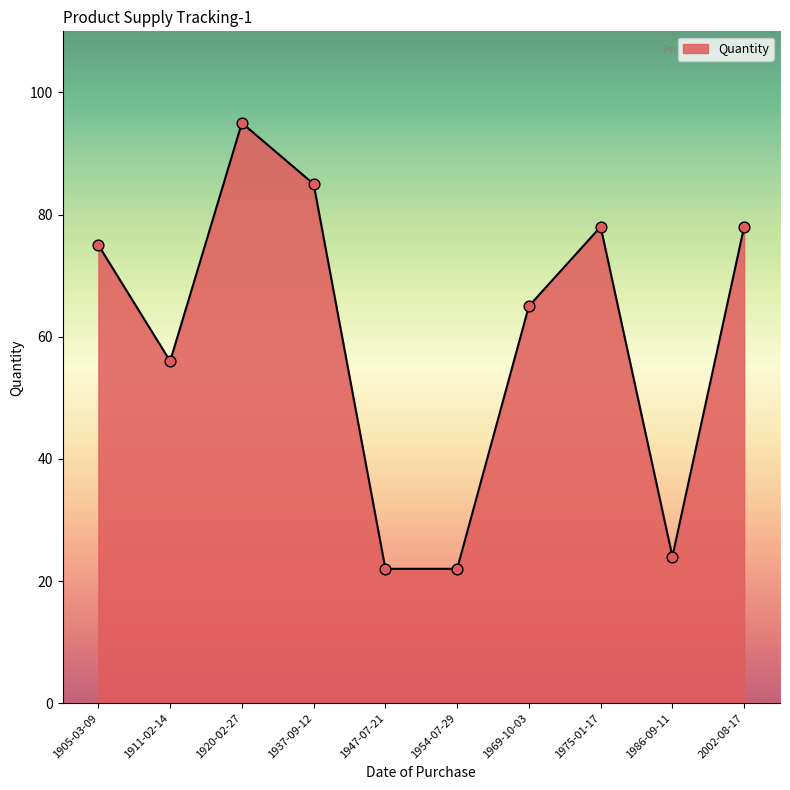

Approximately how many times larger is the value at 1905-03-09 compared to 1911-02-14?

1.3